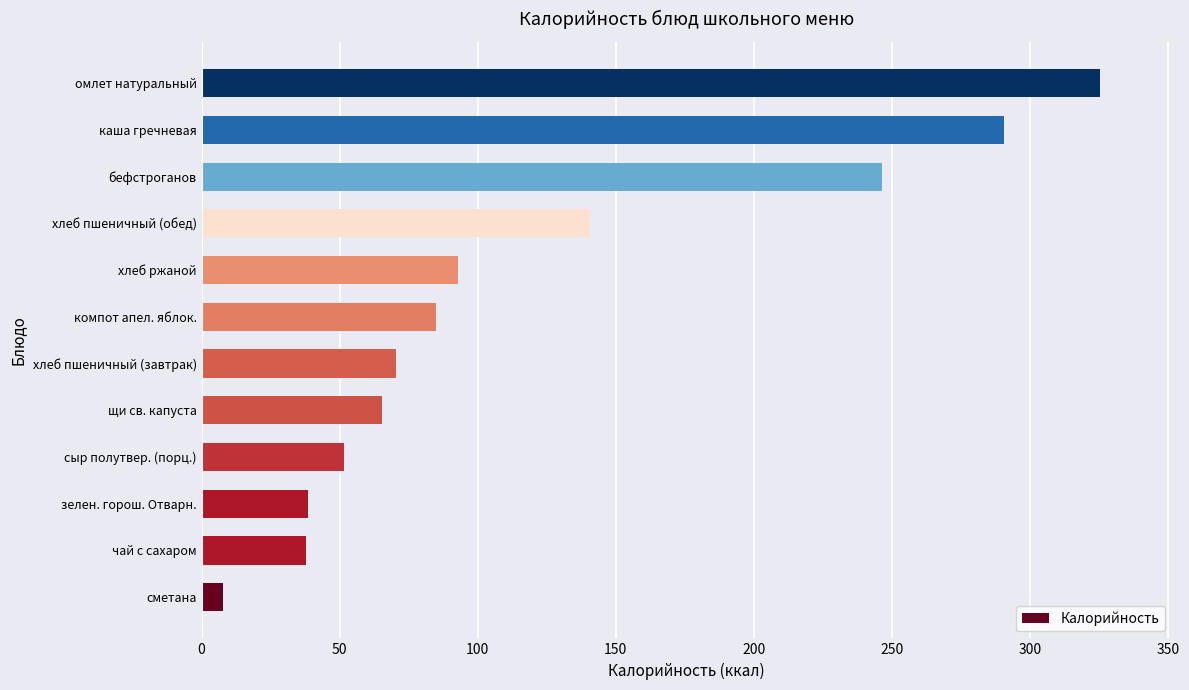

Read the value at чай с сахаром.

37.8